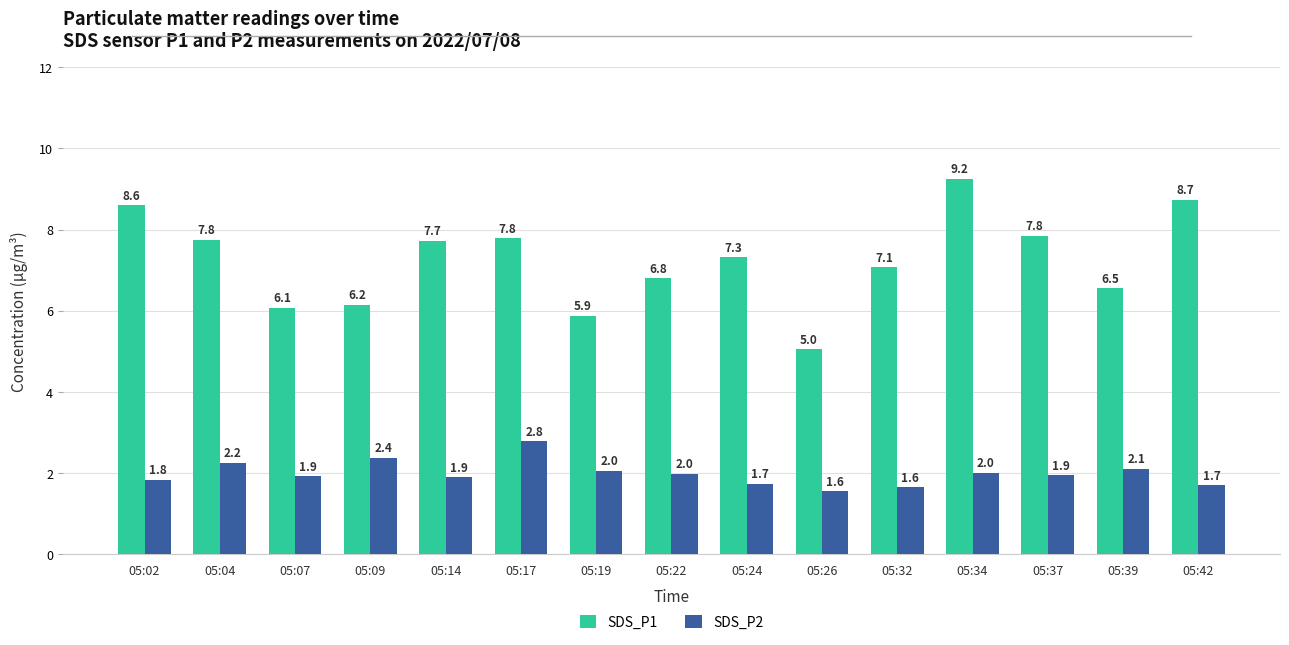

Rank the series at 05:04 from lowest to highest value.

SDS_P2, SDS_P1